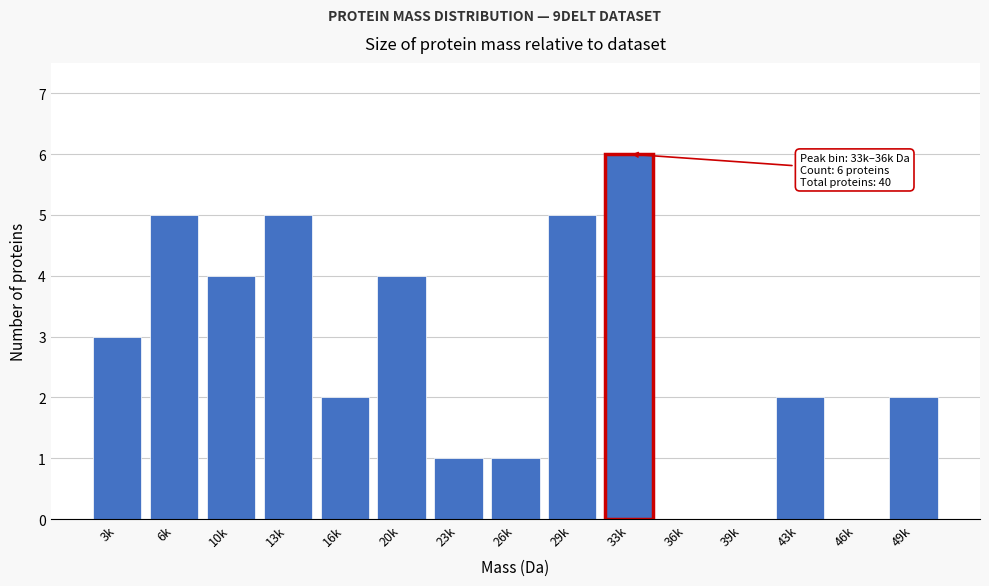

Reading left to right, transcribe all the data shown in this chart.

3k=3	6k=5	10k=4	13k=5	16k=2	20k=4	23k=1	26k=1	29k=5	33k=6	36k=0	39k=0	43k=2	46k=0	49k=2